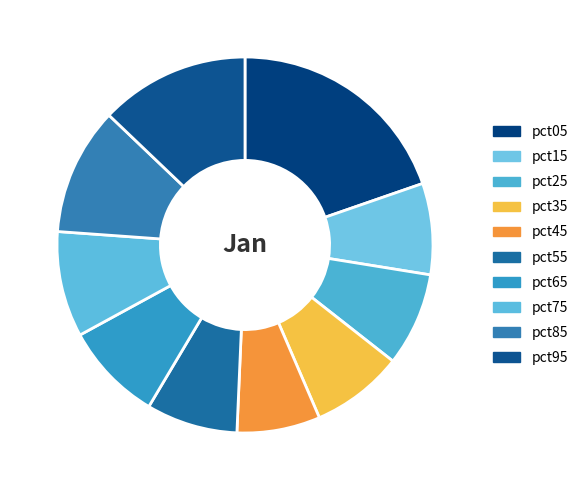

Which category has the biggest portion of the pie?

pct05